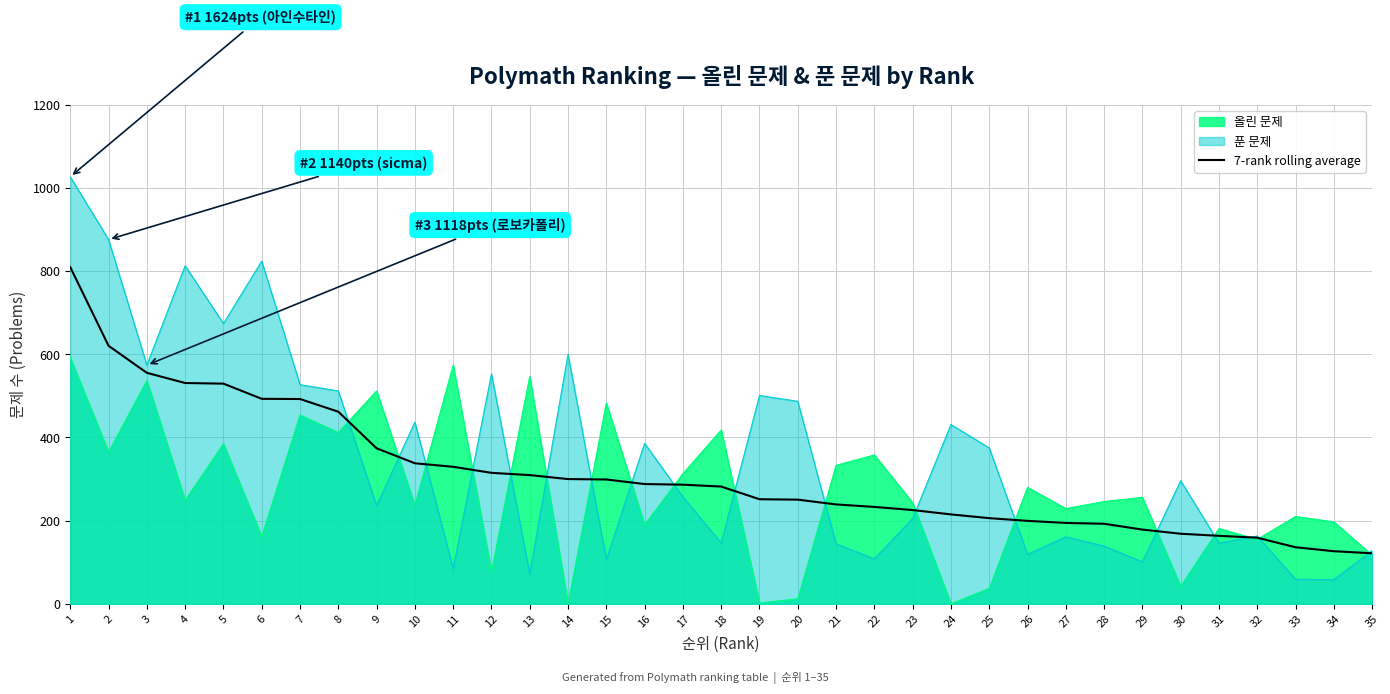

At which label is the value closest to 465?

8